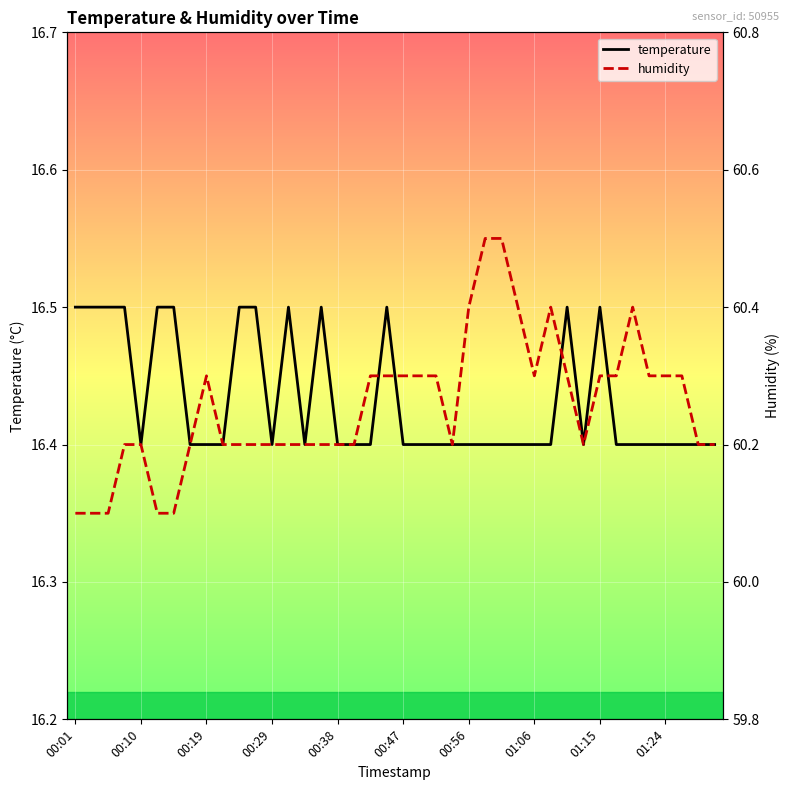

What is the highest value of the temperature series?

16.5